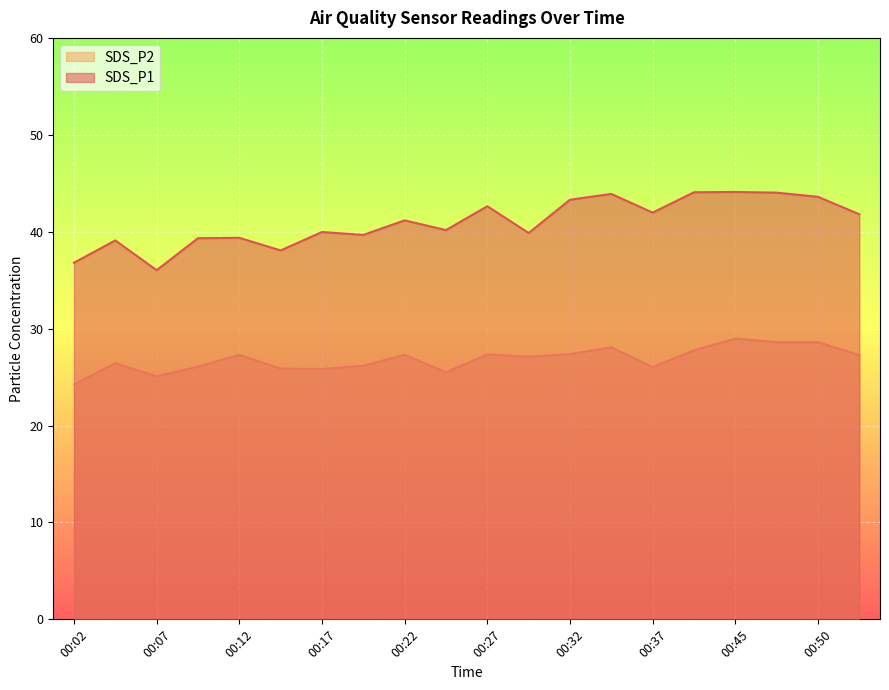

Where is SDS_P1 nearest to the value 40?

00:17